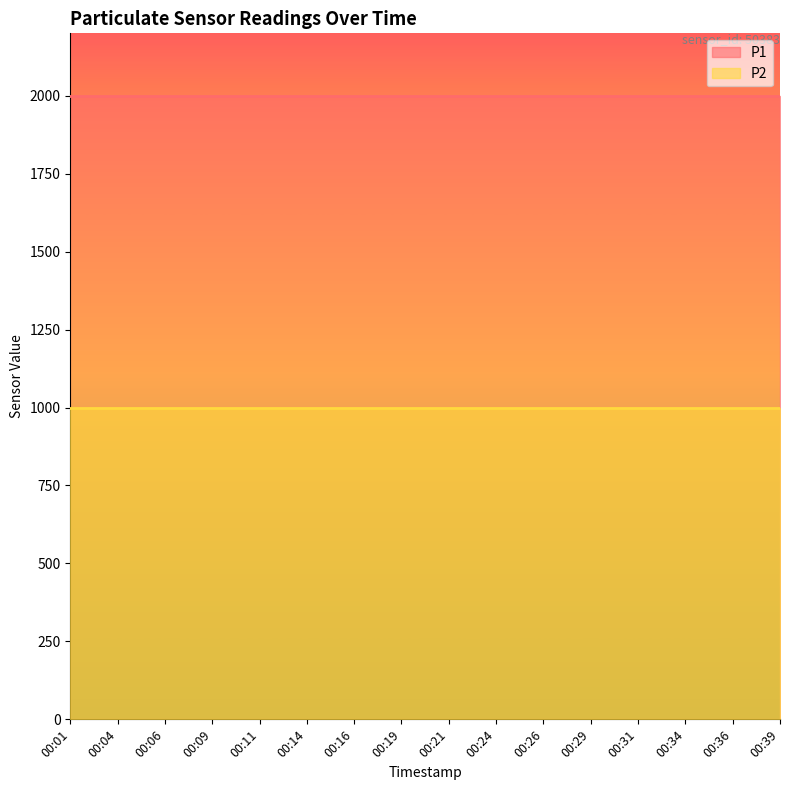

Reading right to left, extract all data points from this chart.

P1: 1999.9	1999.9	1999.9	1999.9	1999.9	1999.9	1999.9	1999.9	1999.9	1999.9	1999.9	1999.9	1999.9	1999.9	1999.9	1999.9
P2: 999.9	999.9	999.9	999.9	999.9	999.9	999.9	999.9	999.9	999.9	999.9	999.9	999.9	999.9	999.9	999.9